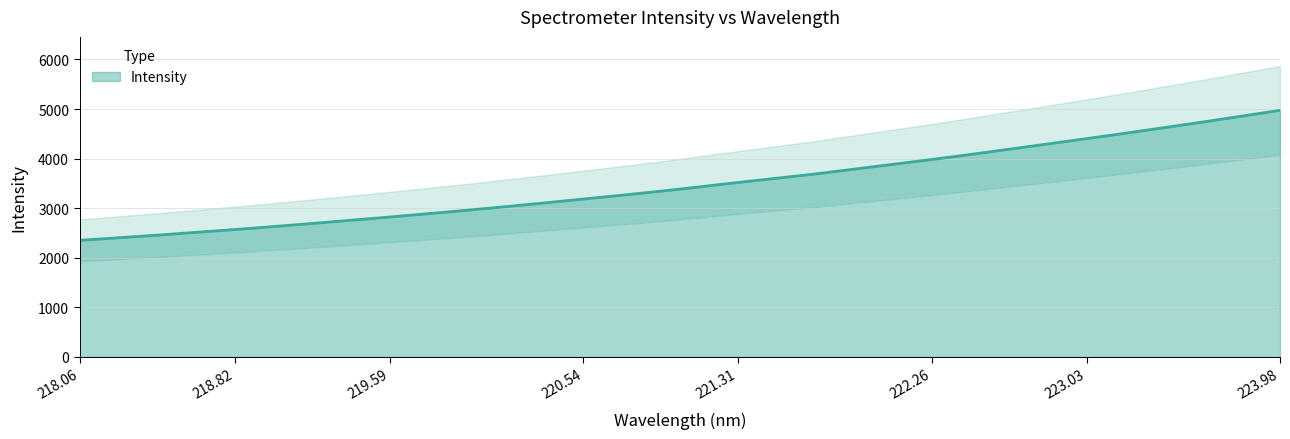

What position from the right is 218.2508?

31